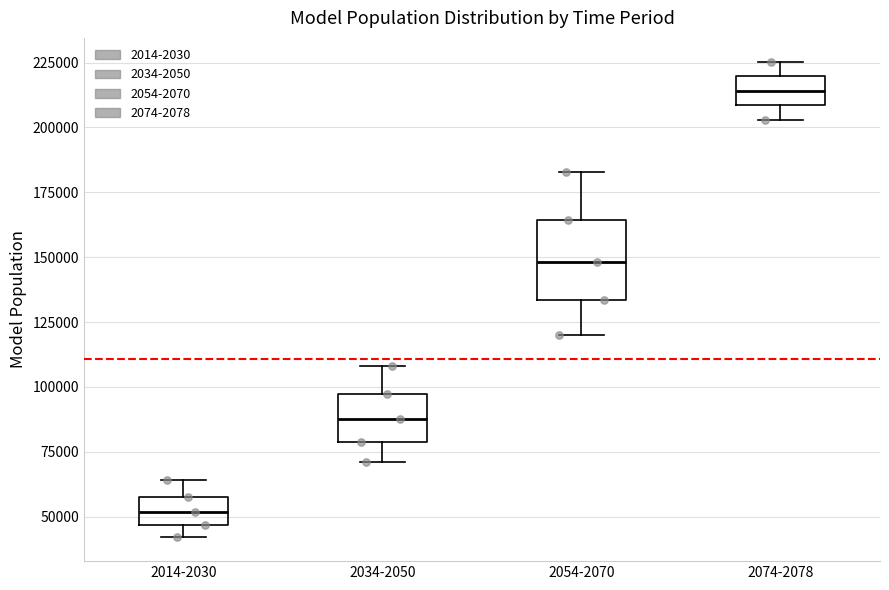

Which box's median line is the lowest?

2014-2030